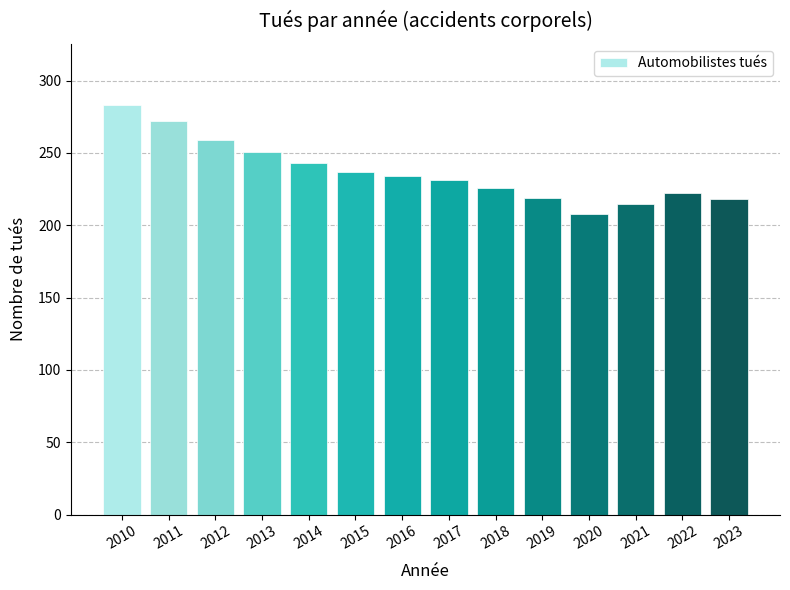

What is the approximate value at 2022?

222